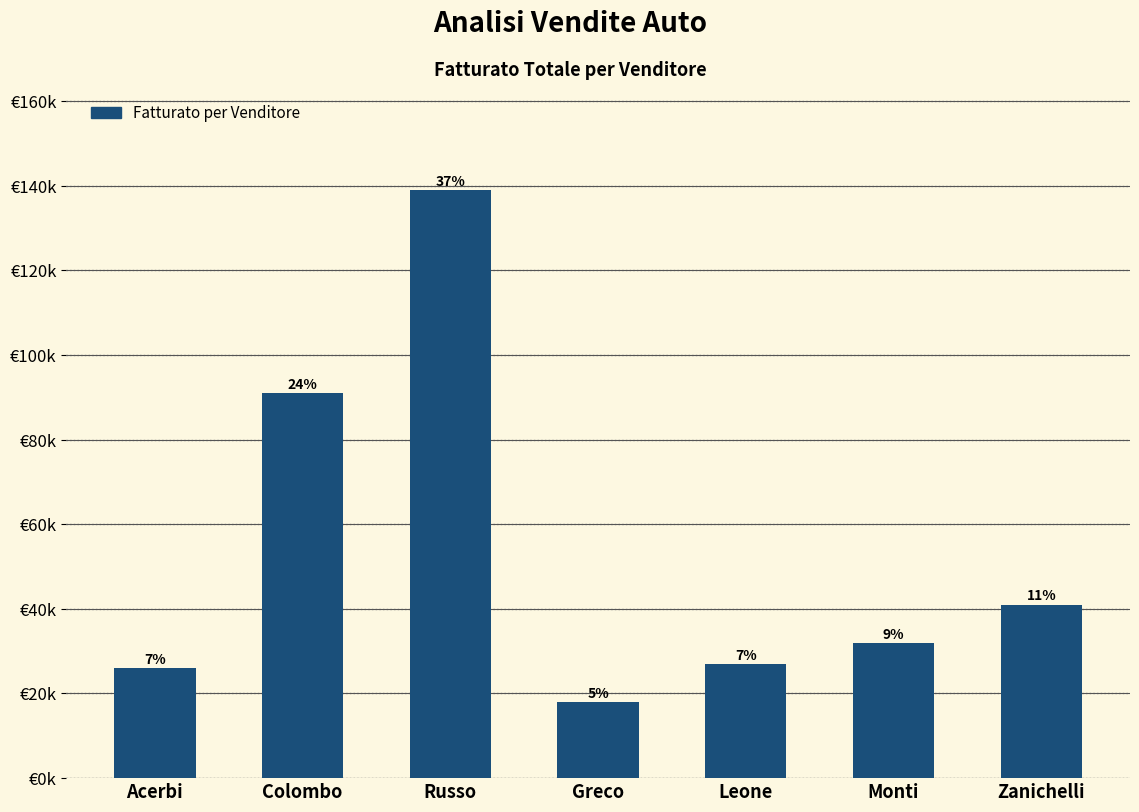

What is the label of the 1st bar from the left?

Acerbi